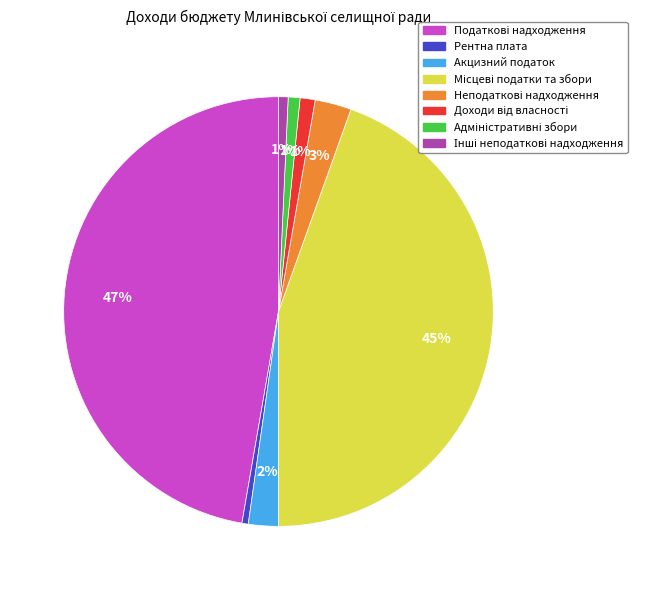

To the nearest percent, what portion does Акцизний податок represent?

2%